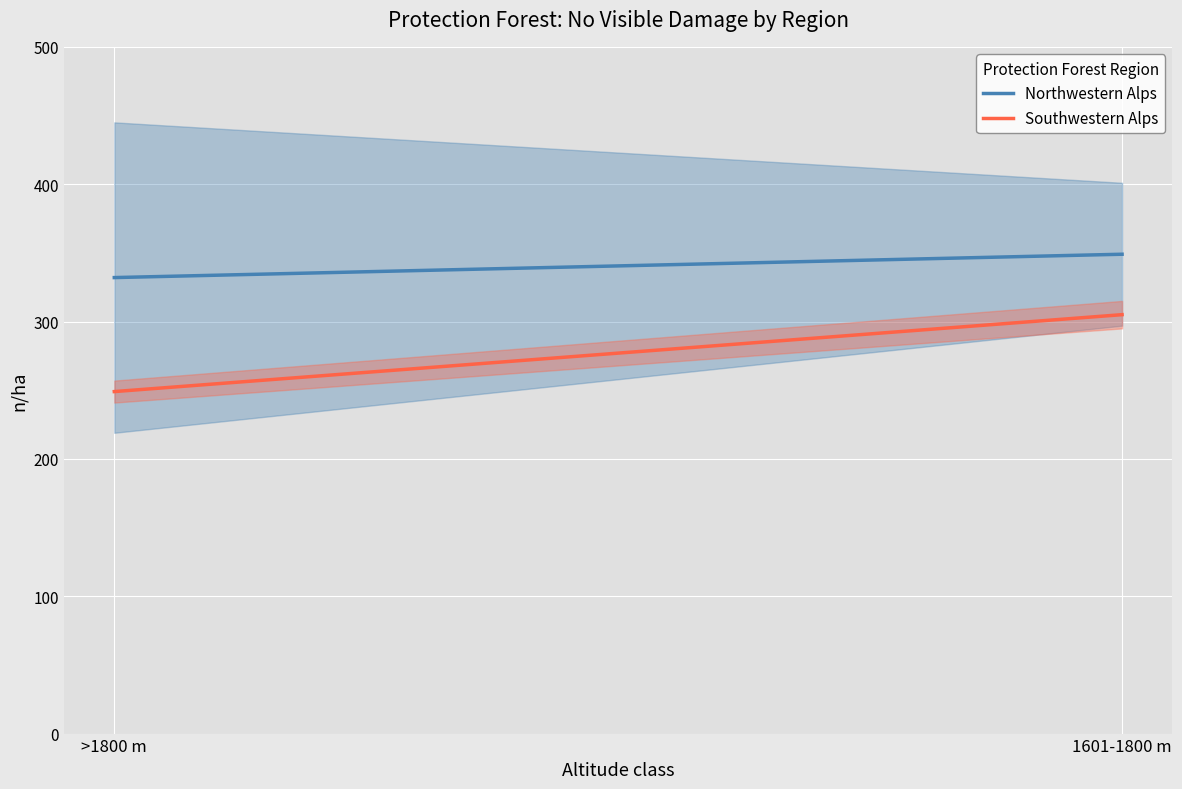

The Southwestern Alps series shows 54 at >1800 m. True or false?

False